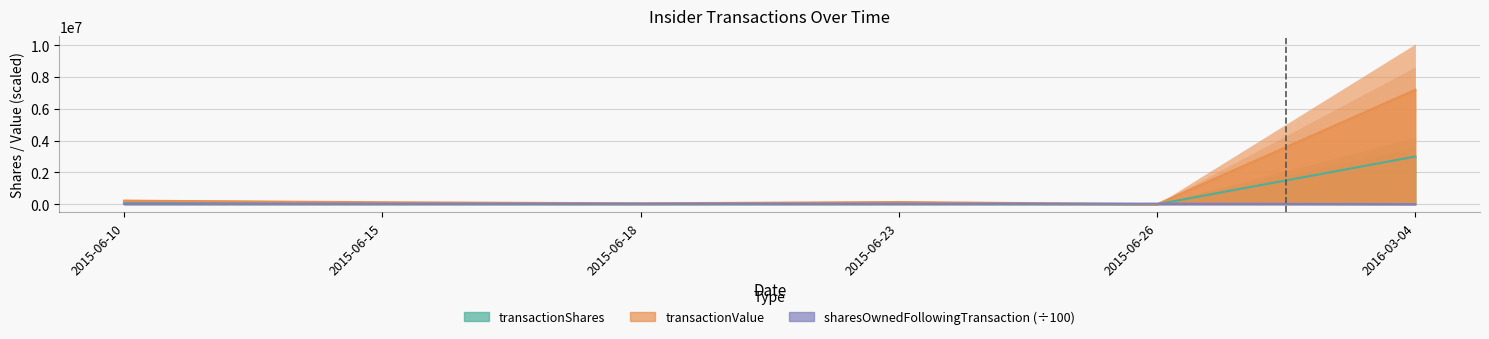

How many series are shown in this chart?

3